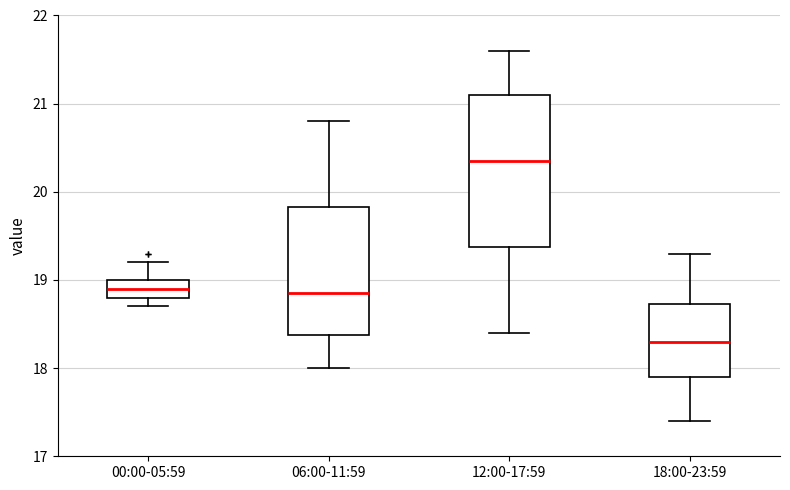

Which box has the highest median line?

12:00-17:59